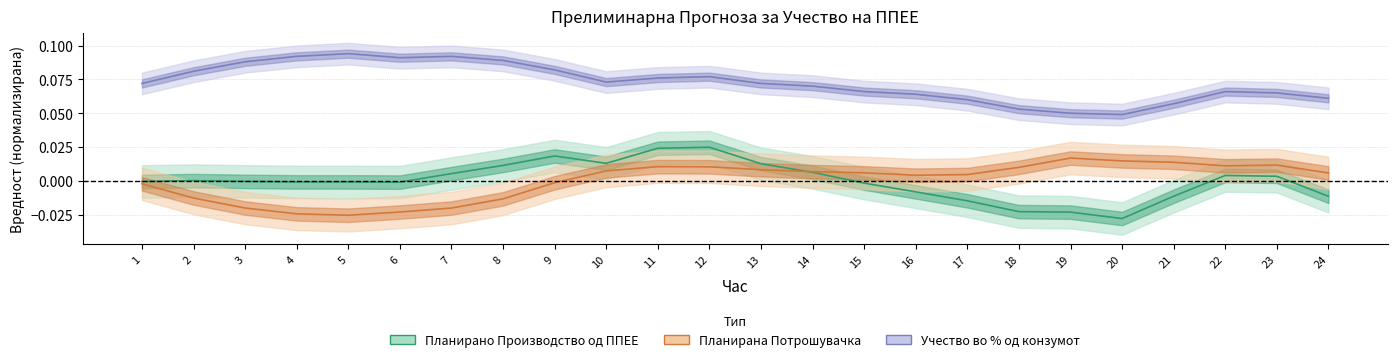

The Планирано Производство од ППЕЕ series shows -0.0 at 20. True or false?

True